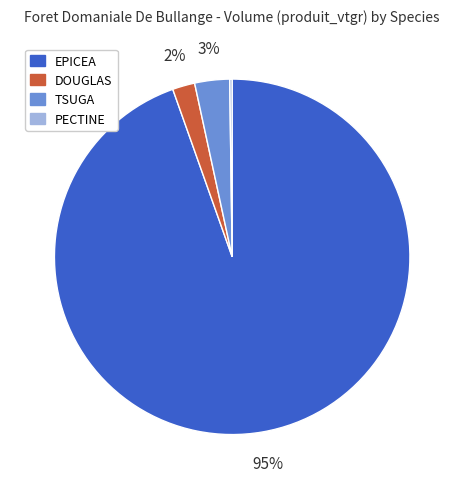

To the nearest percent, what is the average slice percentage?

25%